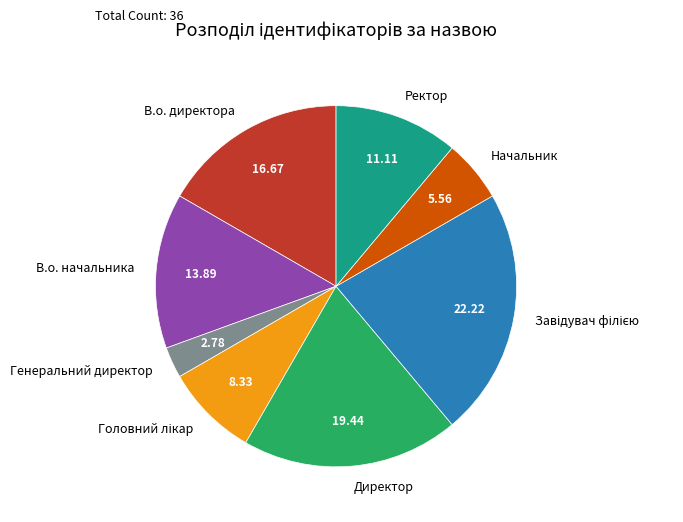

Is there a majority slice in this chart?

No